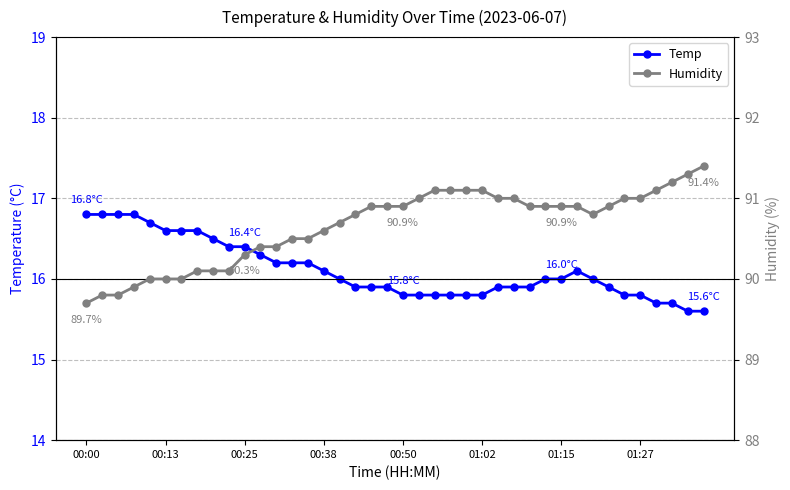

What is the highest value of the Temp series?

16.8